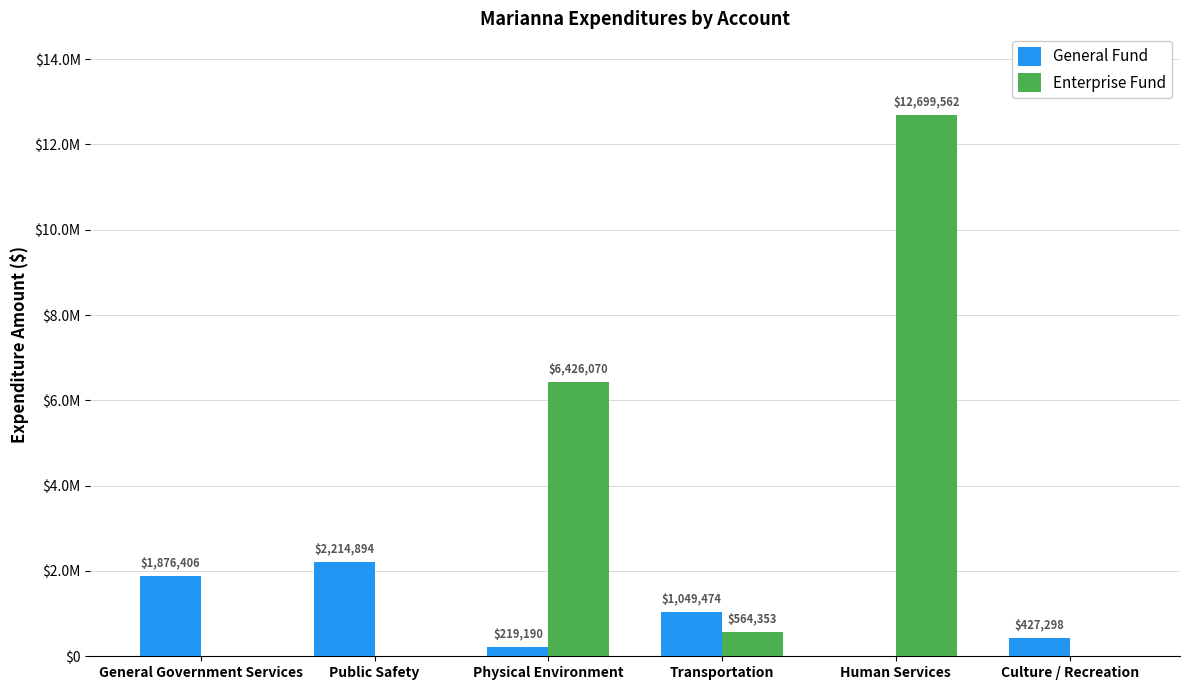

What are all the series names shown in the legend?

General Fund, Enterprise Fund